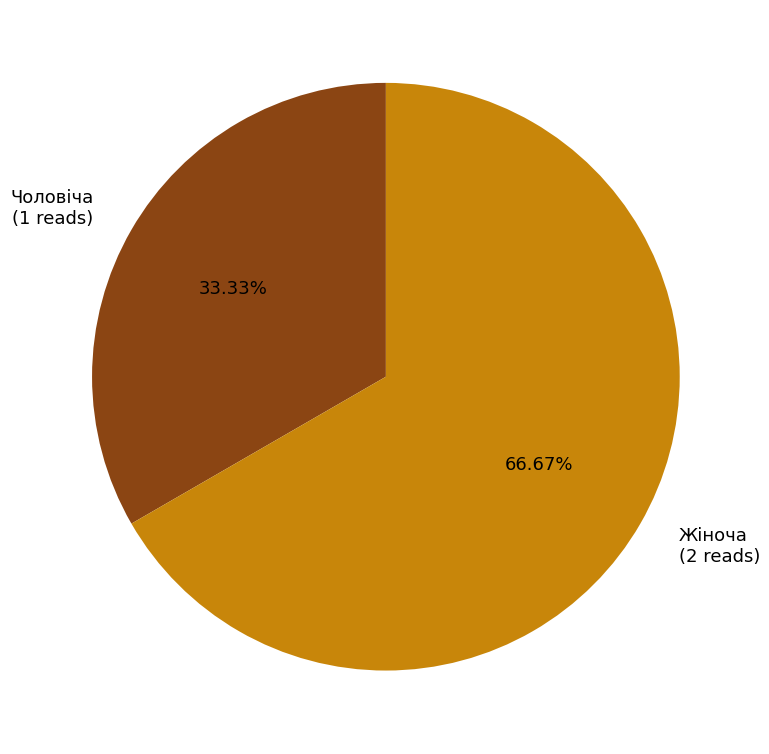

Which category has the biggest portion of the pie?

Жіноча